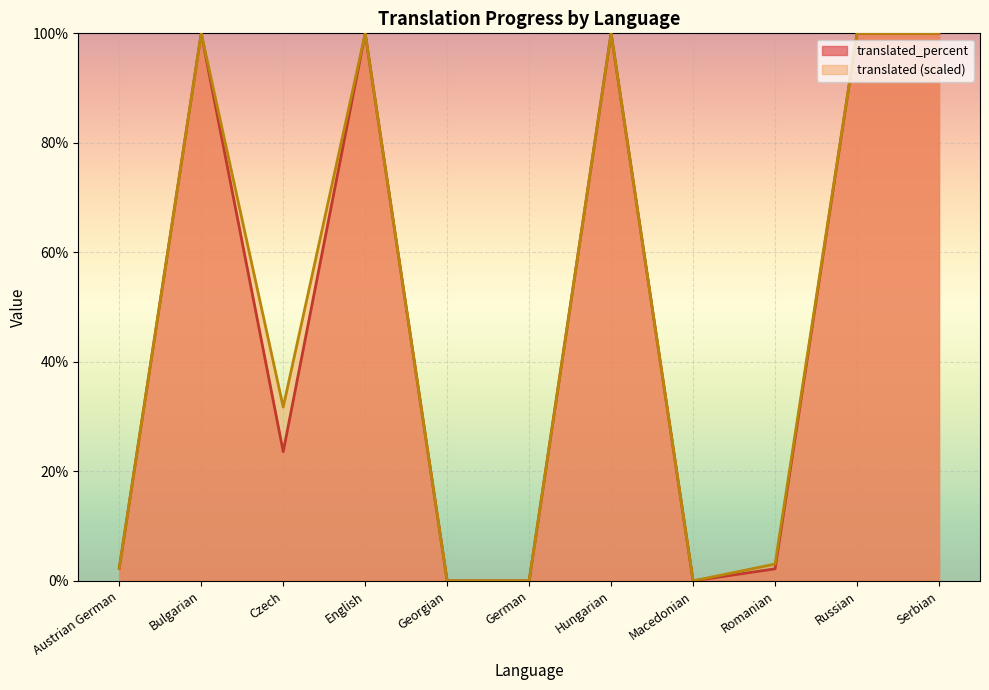

Which has a higher value, Serbian or Macedonian?

Serbian